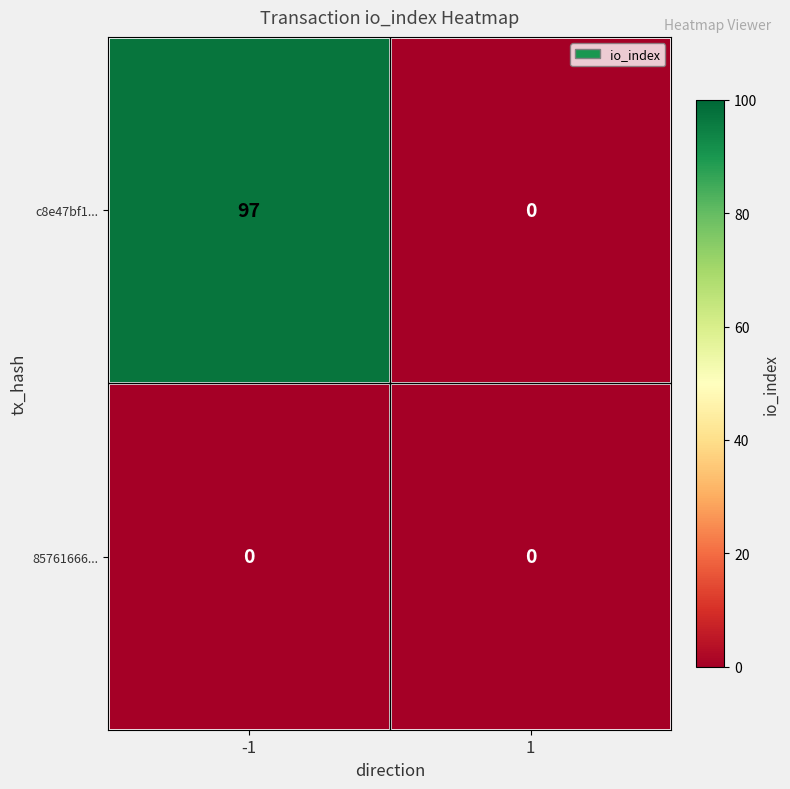

Reading left to right, list all the values displayed in this chart.

c8e47bf1...: -1=97	1=0
85761666...: -1=0	1=0